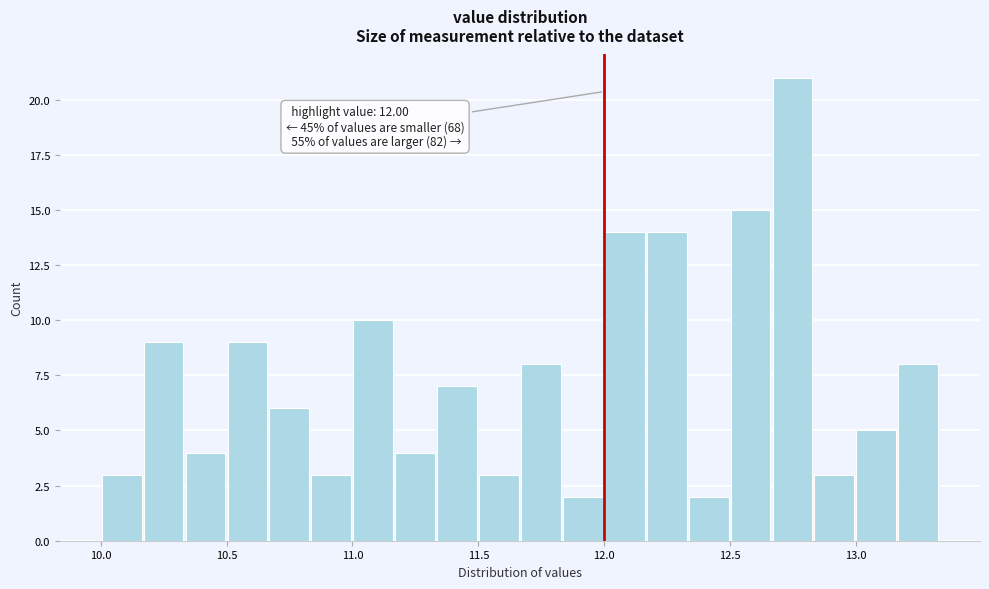

Read against the x-axis, roughly where is the centre of the tallest bar?

12.75